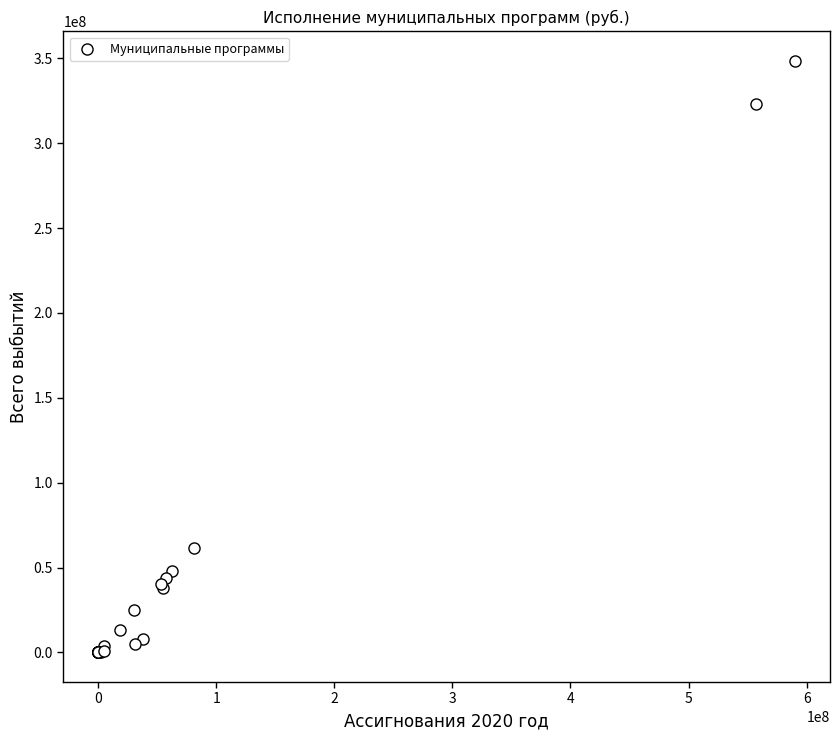

What Y value in the scatter plot is closest to 174198948?

61286373.8